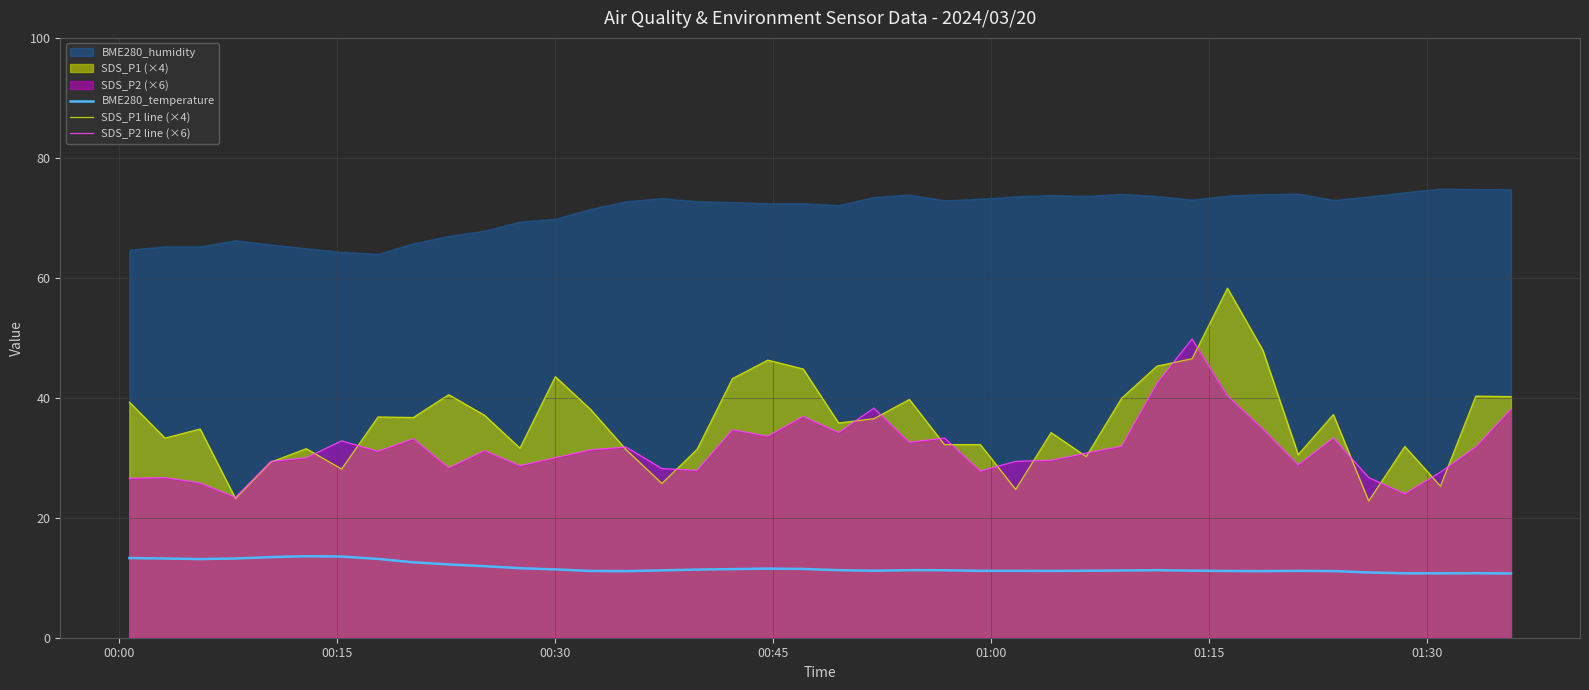

What is the highest value of the BME280_temperature series?

13.6